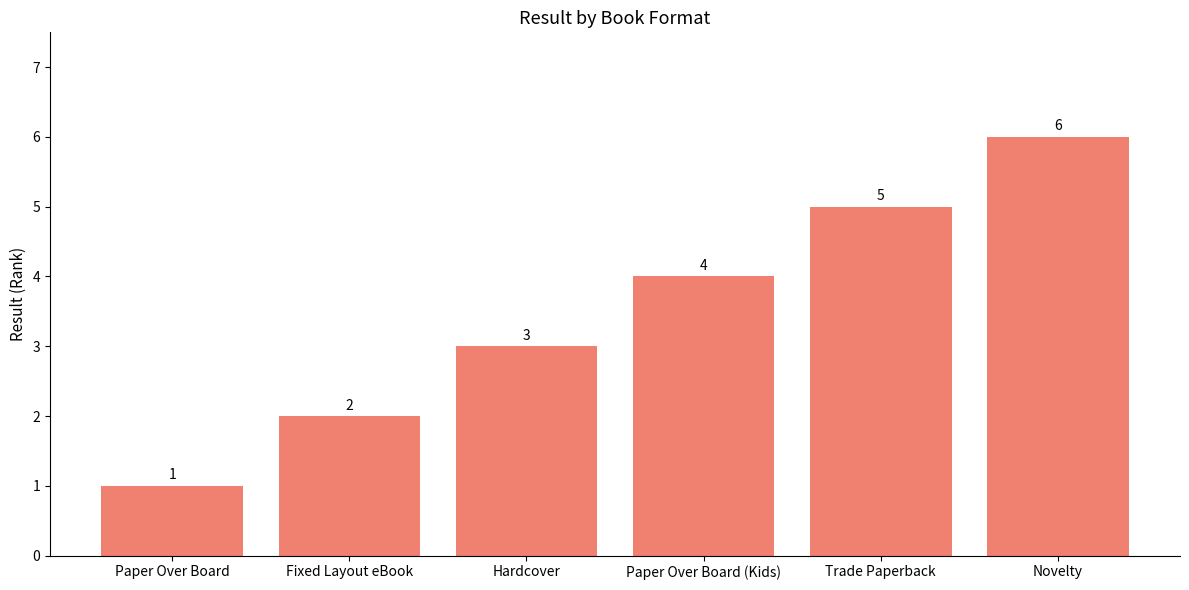

What is the change in value from Paper Over Board to Trade Paperback?

+4